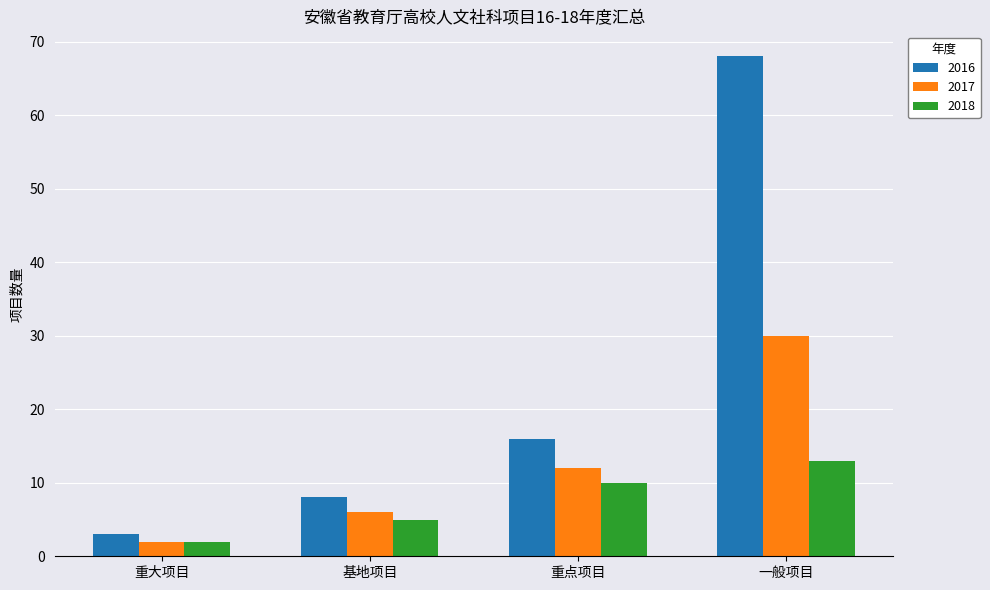

What is the difference between the 2018 values at 一般项目 and 基地项目?

8